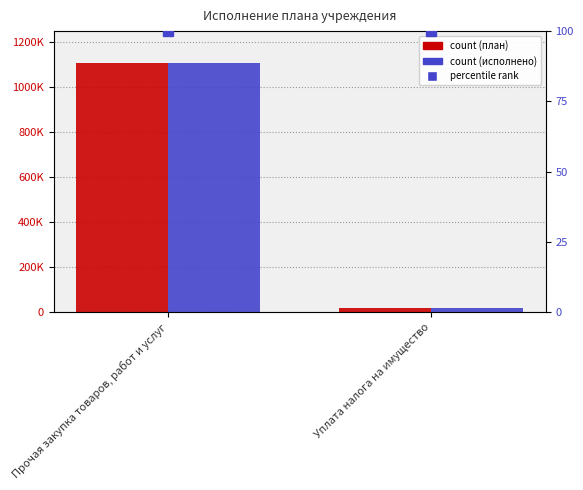

Is it true that Исполнено плановых назначений equals 16615.0 at Уплата налога на имущество?

True